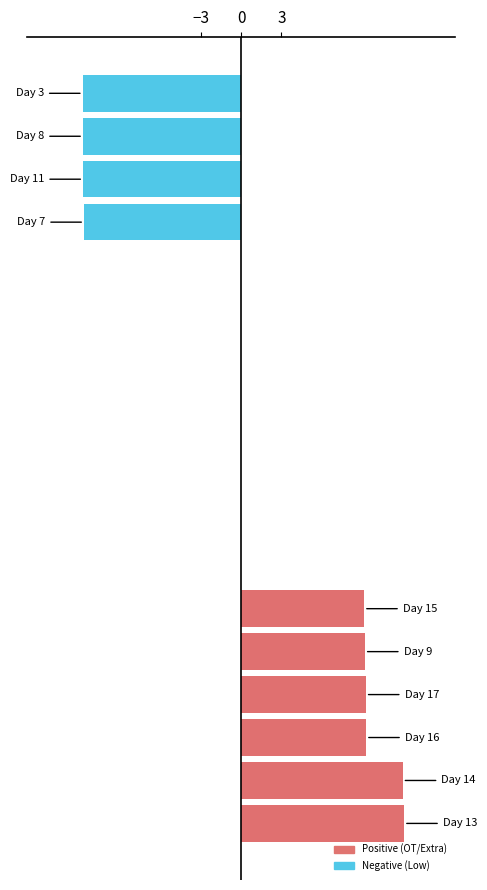

What is the sum of all values?

14.0